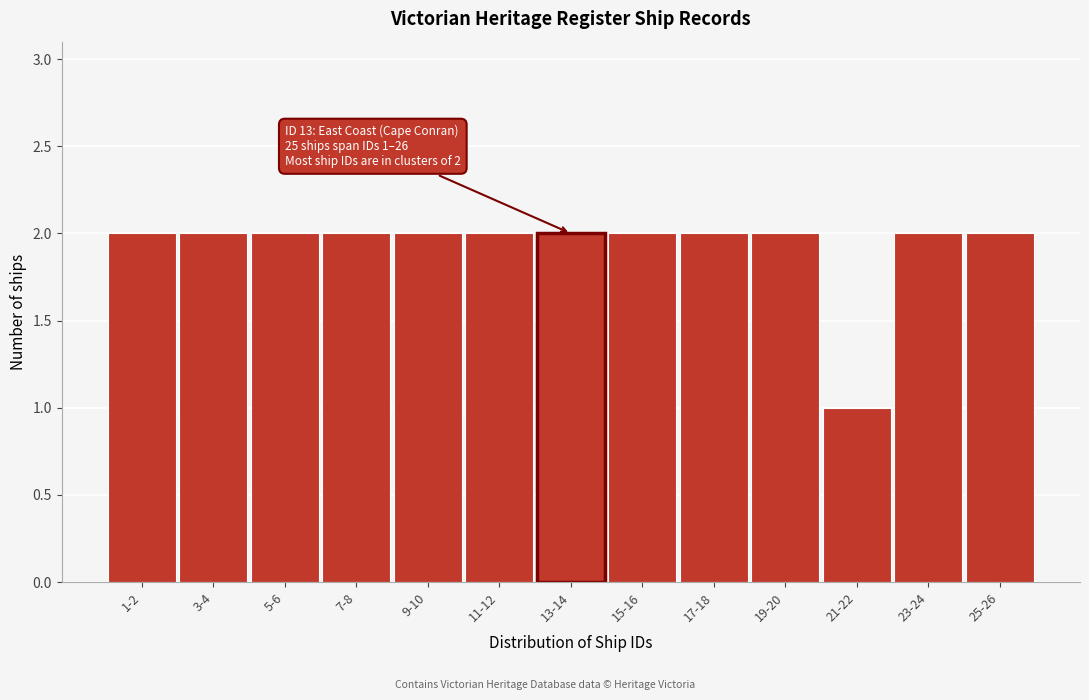

Reading right to left, extract all data points from this chart.

25-26=2	23-24=2	21-22=1	19-20=2	17-18=2	15-16=2	13-14=2	11-12=2	9-10=2	7-8=2	5-6=2	3-4=2	1-2=2